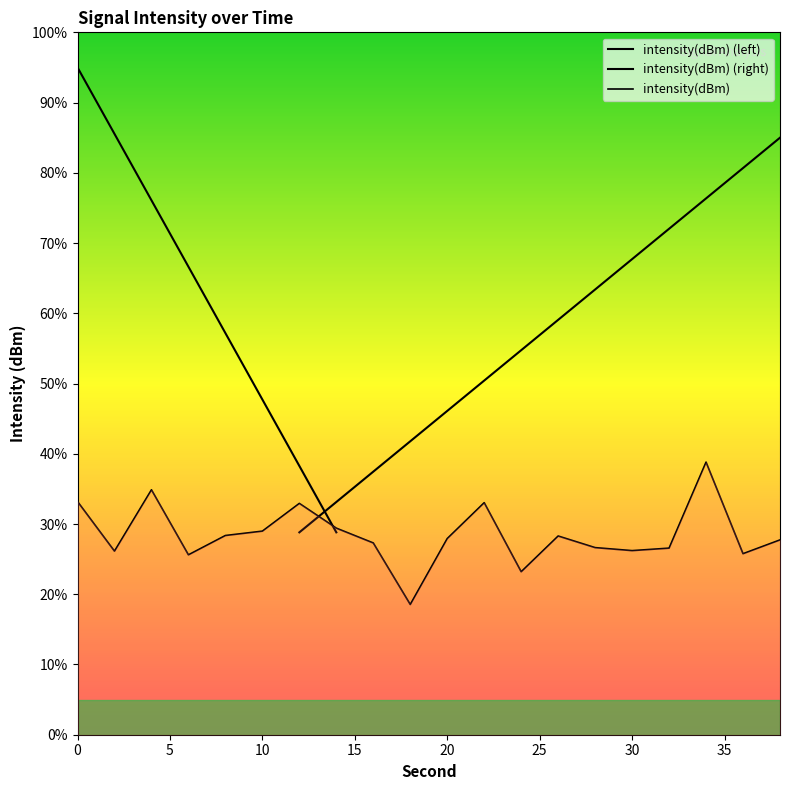

What is the ratio of the value at 34 to the value at 32?

1.5